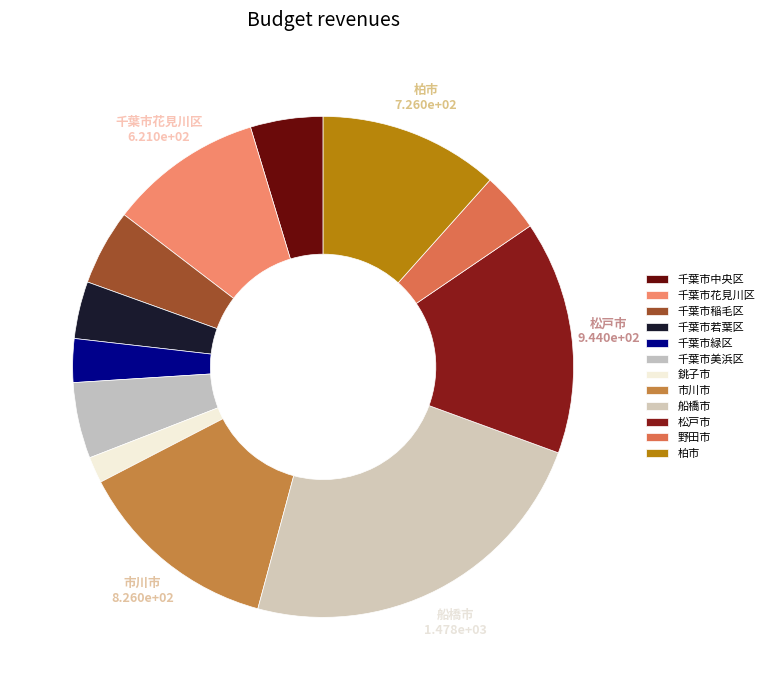

Rank the categories by value from lowest to highest.

銚子市, 千葉市緑区, 千葉市若葉区, 野田市, 千葉市中央区, 千葉市稲毛区, 千葉市美浜区, 千葉市花見川区, 柏市, 市川市, 松戸市, 船橋市